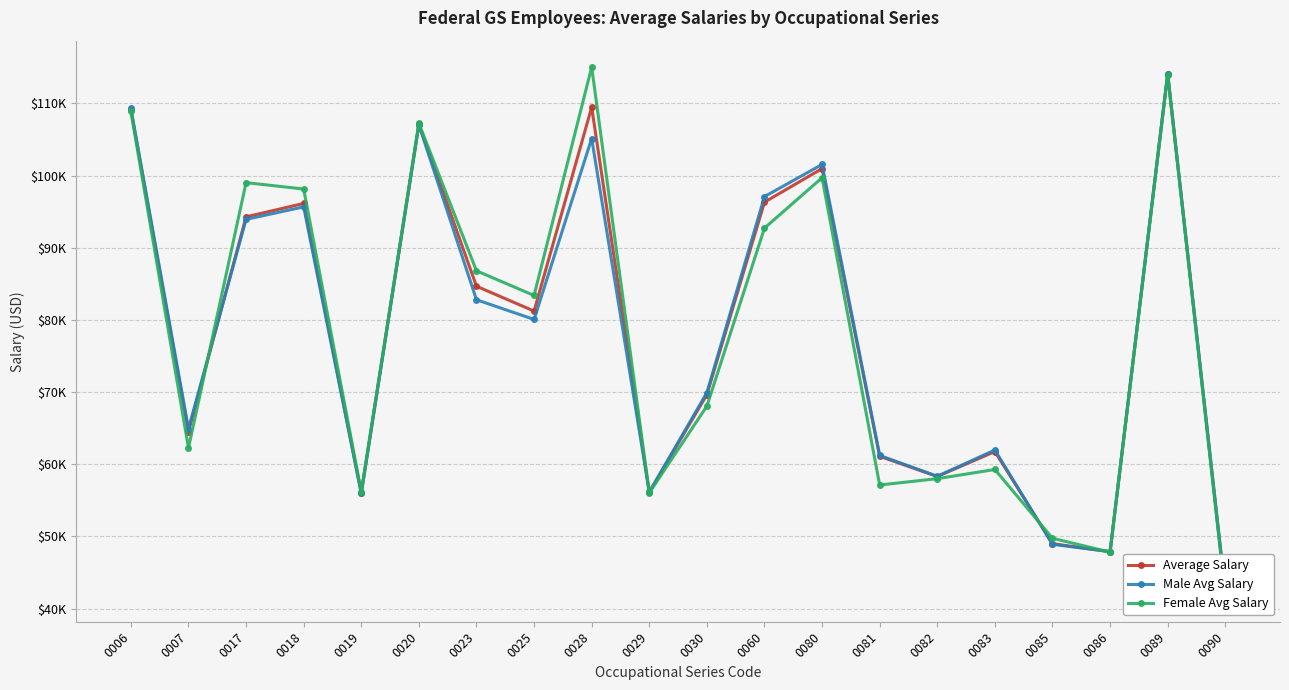

At which label does Average Salary reach its peak?

0089